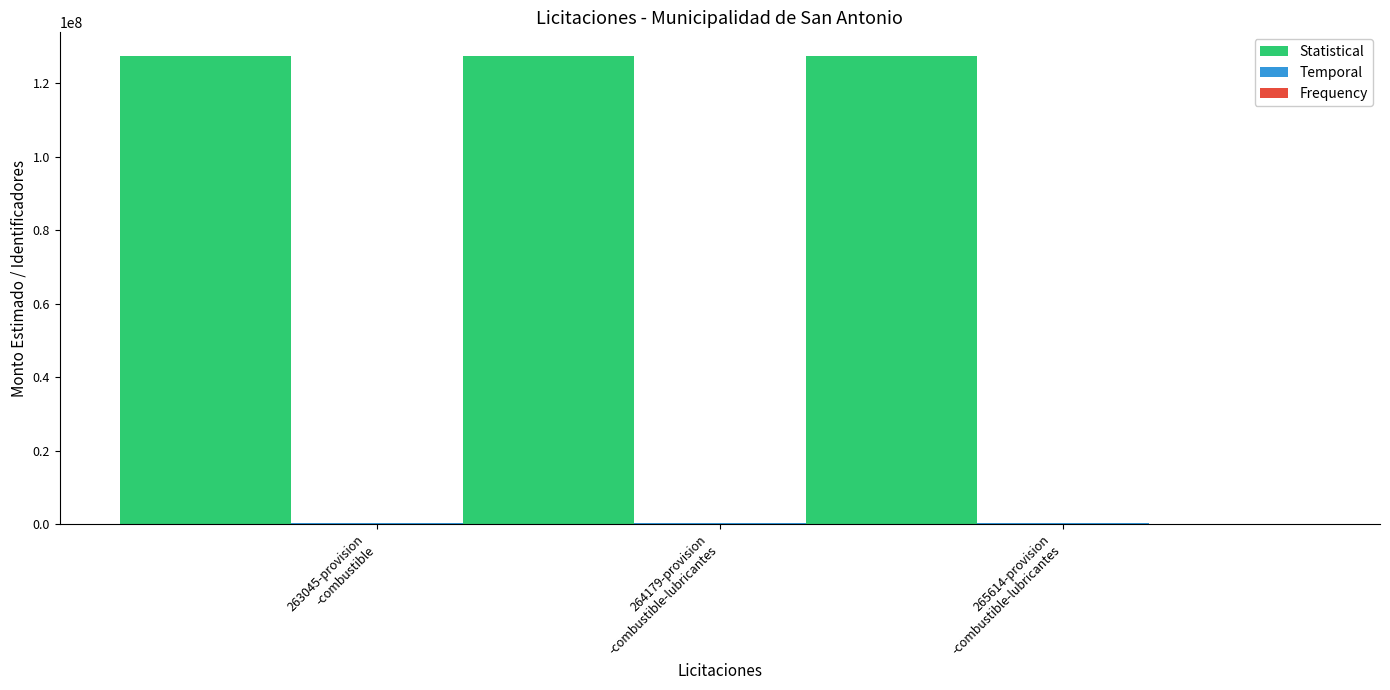

At which label does Temporal reach its peak?

265614-provision
-combustible-lubricantes